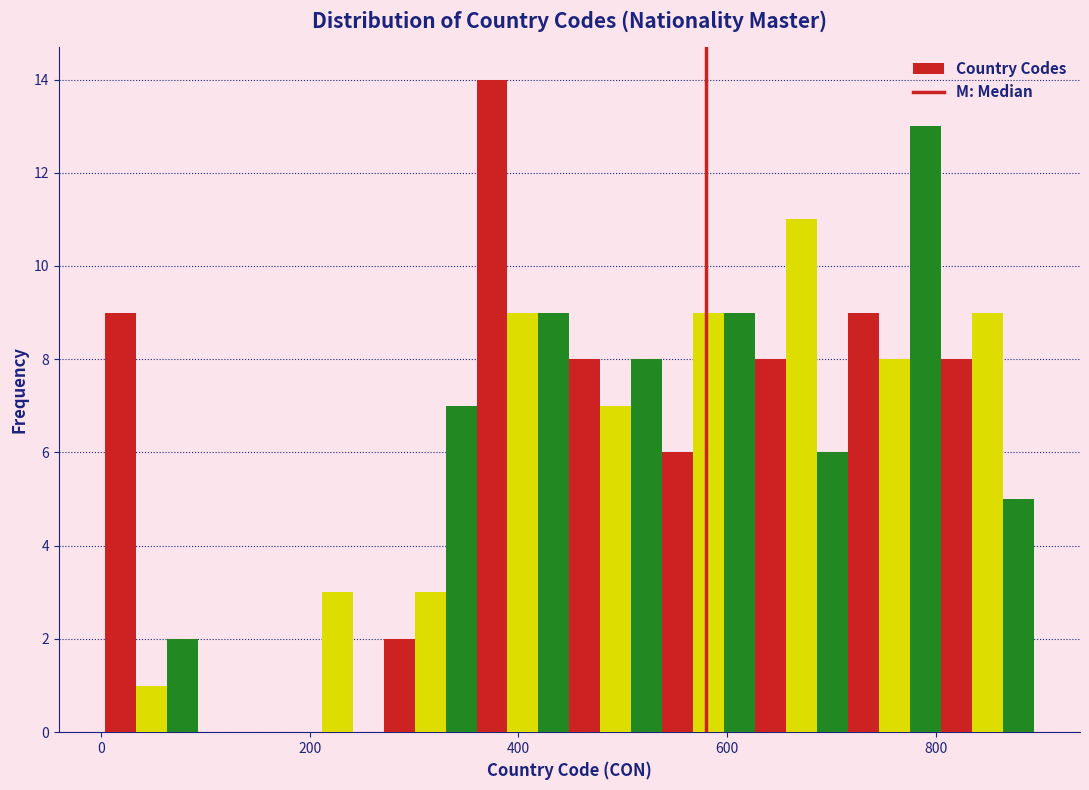

Read against the x-axis, roughly where is the centre of the tallest bar?

380